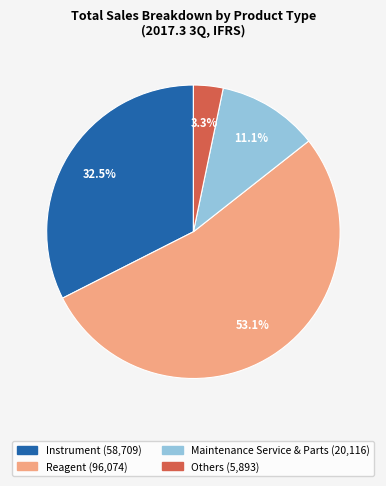

What percentage is the Reagent slice, to the nearest percent?

53%